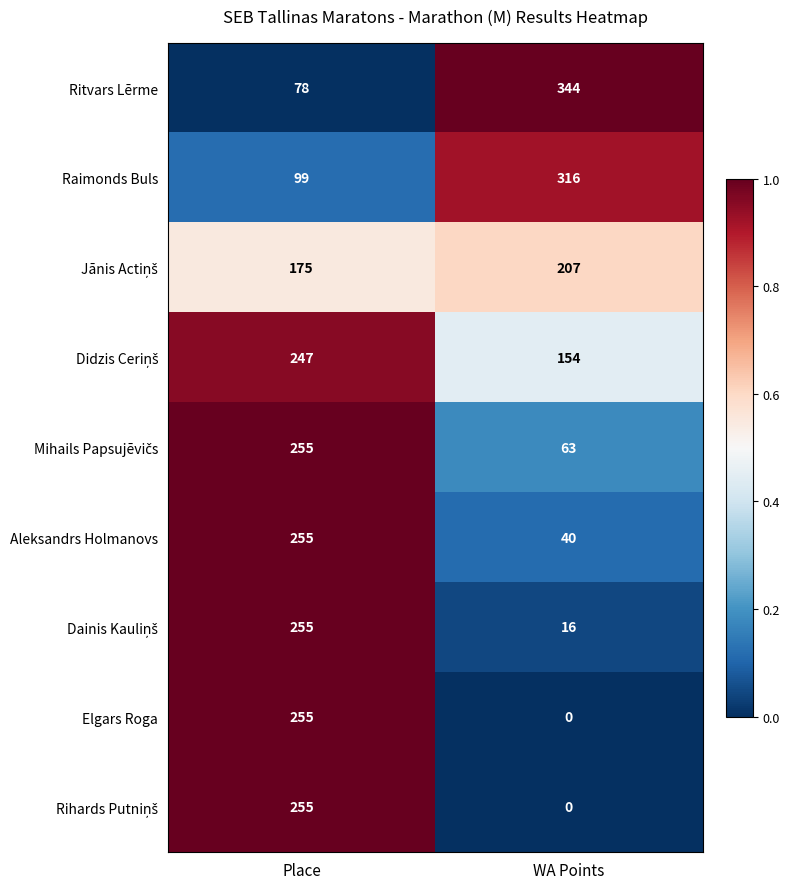

Which series has the largest total across all categories?

Ritvars Lērme